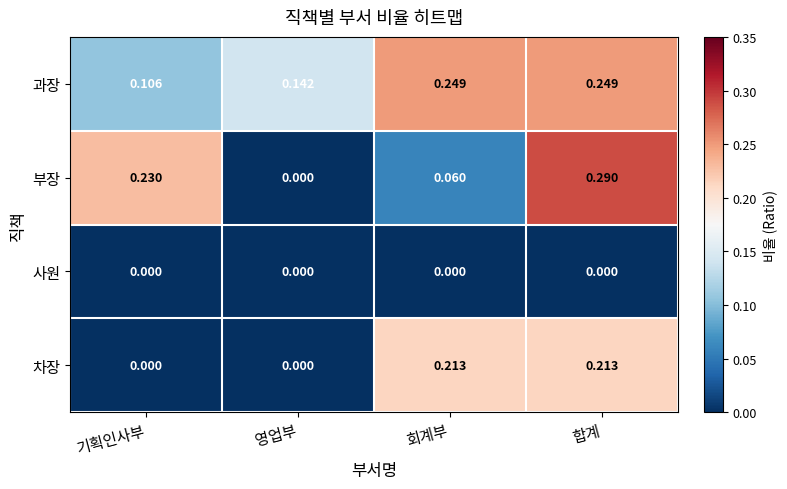

Between 기획인사부 and 영업부, which series saw the biggest shift?

부장